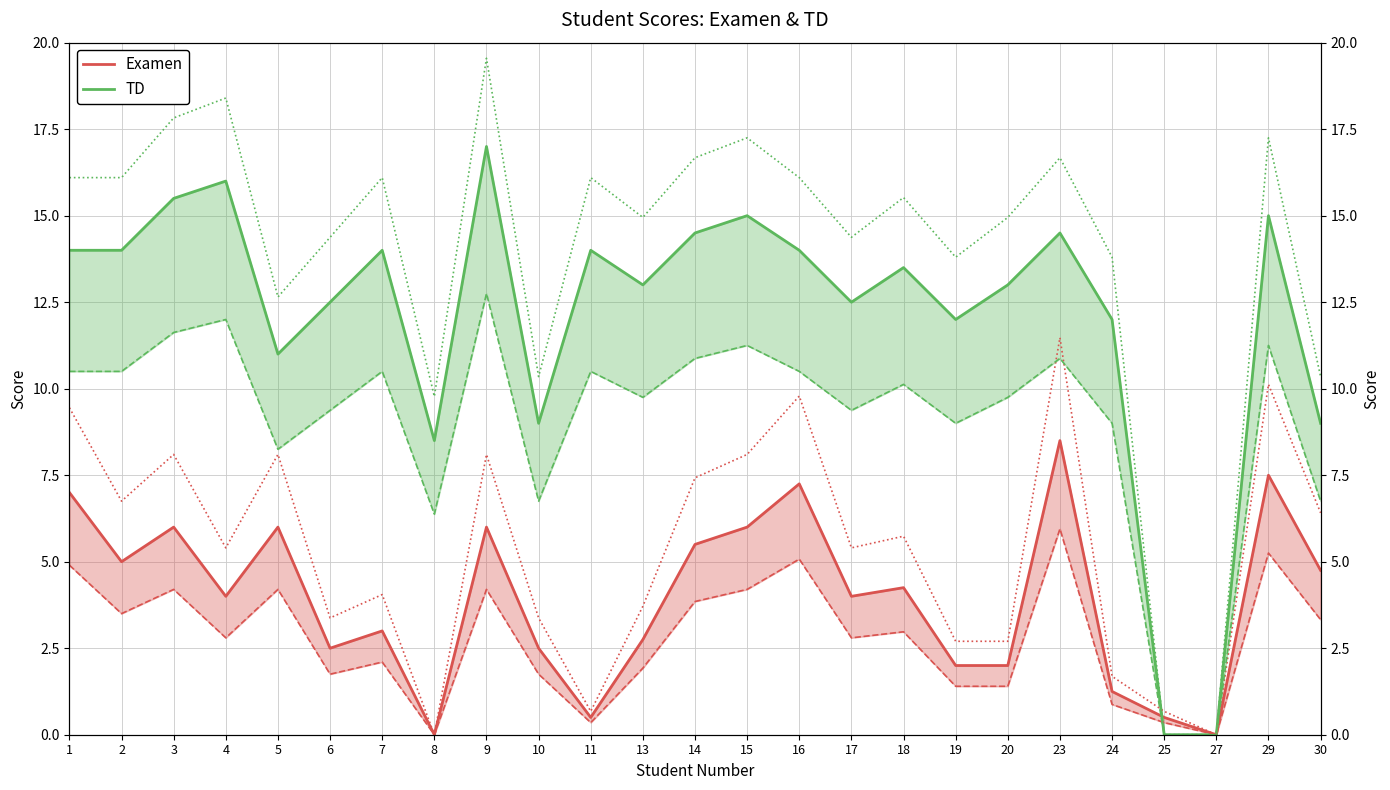

Reading left to right, transcribe all the data shown in this chart.

Examen: 7.0	5.0	6.0	4.0	6.0	2.5	3.0	0.0	6.0	2.5	0.5	2.8	5.5	6.0	7.2	4.0	4.2	2.0	2.0	8.5	1.2	0.5	0.0	7.5	4.8
TD: 14.0	14.0	15.5	16.0	11.0	12.5	14.0	8.5	17.0	9.0	14.0	13.0	14.5	15.0	14.0	12.5	13.5	12.0	13.0	14.5	12.0	0.0	0.0	15.0	9.0